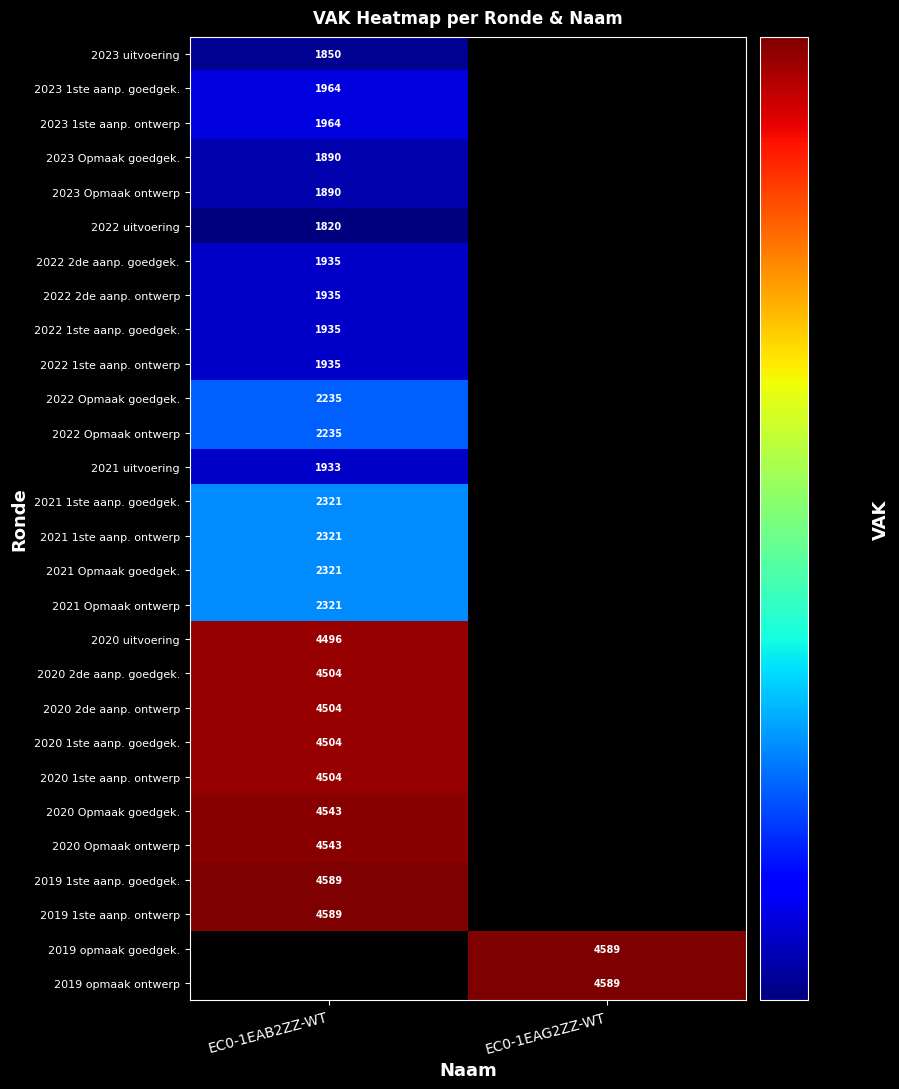

Is it true that 2022 1ste aanp. ontwerp equals 1935 at EC0-1EAB2ZZ-WT?

True